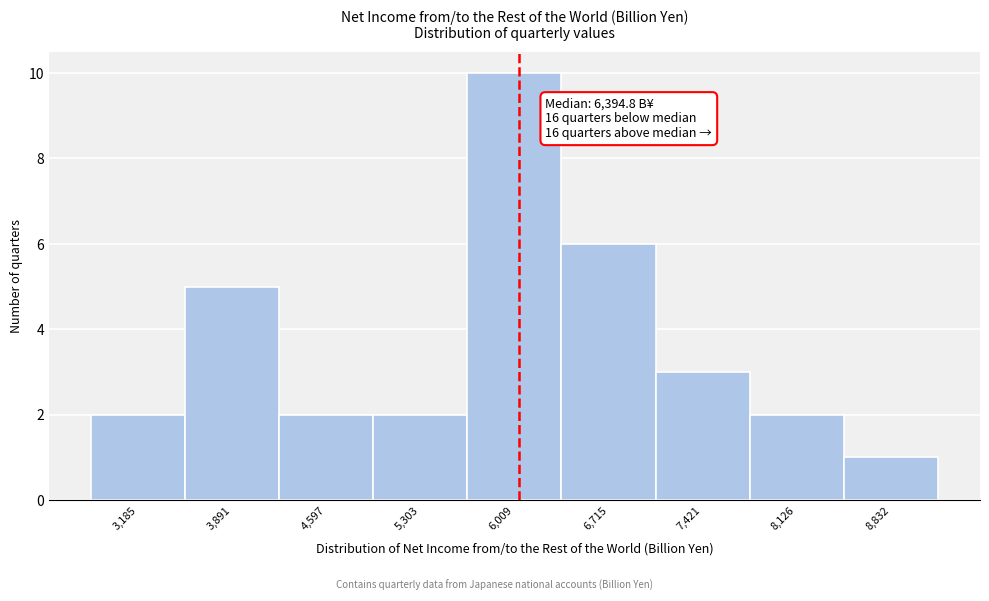

Reading left to right, what are all the values shown in this chart?

2	5	2	2	10	6	3	2	1